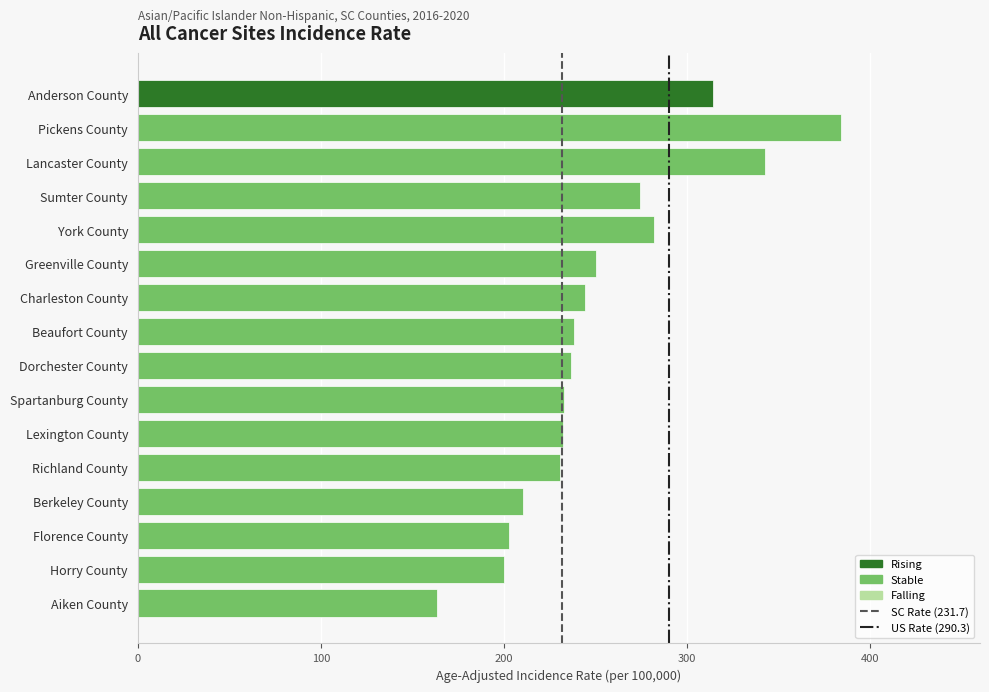

What is the label of the 6th bar from the top?

Greenville County